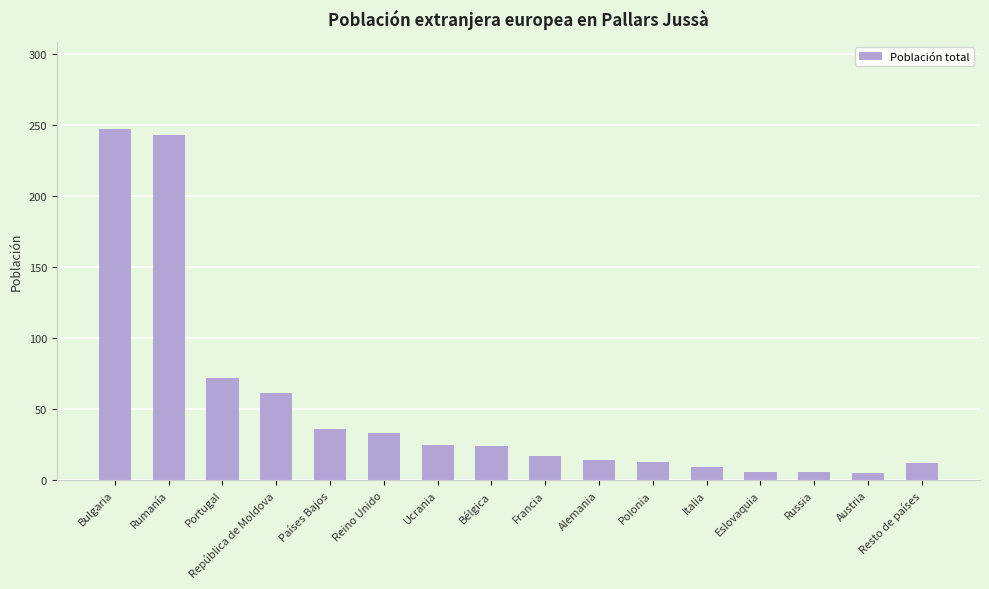

What is the maximum value shown in the chart?

247